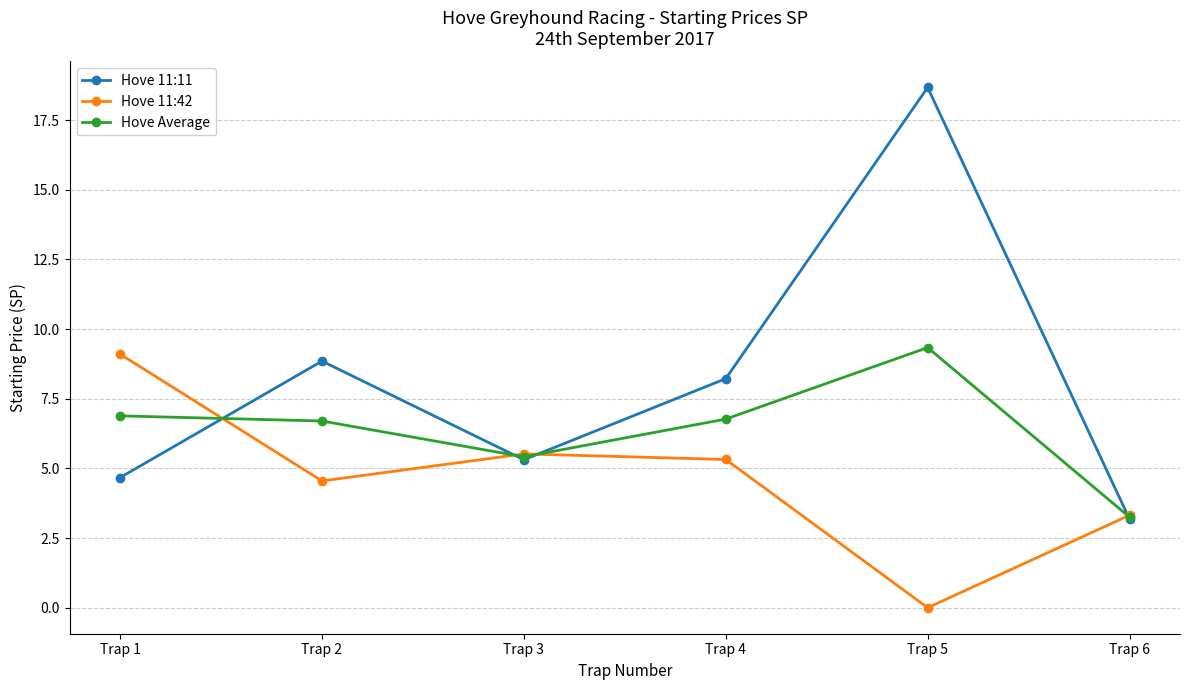

What is the difference between the maximum and second lowest values in the Hove 11:42 series?

5.8